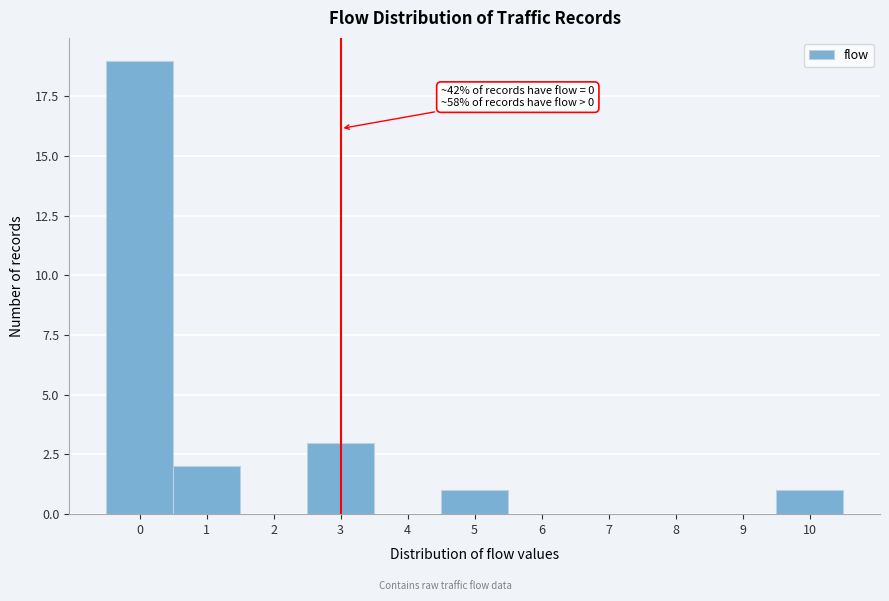

Which range on the x-axis has the tallest bar?

-0.5 to 0.5